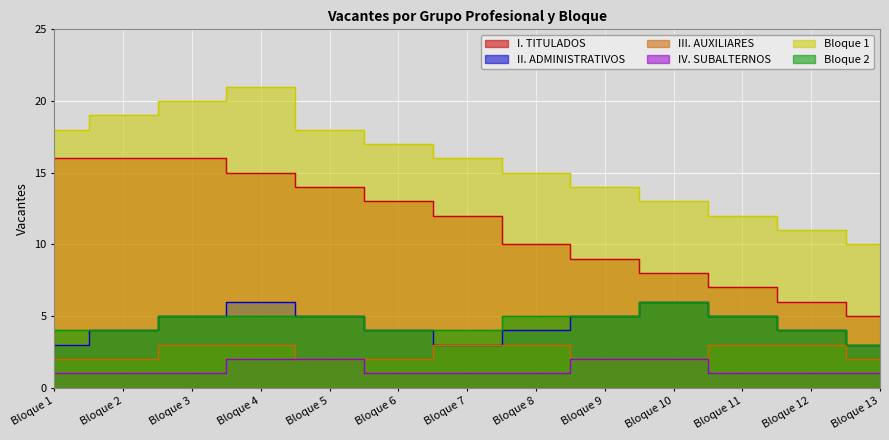

True or false: I. TITULADOS and Bloque 1 intersect in this chart.

False